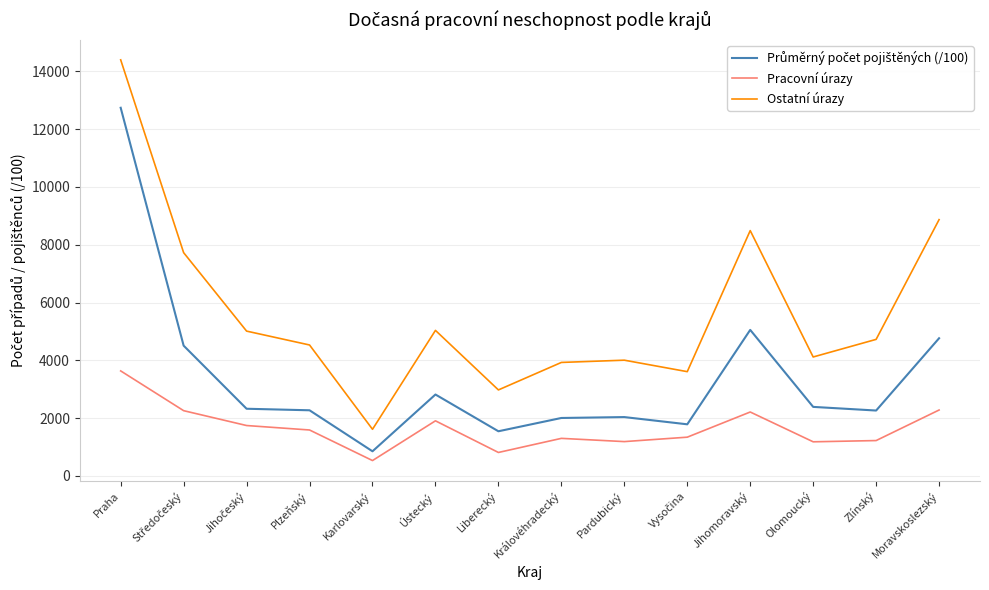

What is the total value across all series at Olomoucký?

7689.1